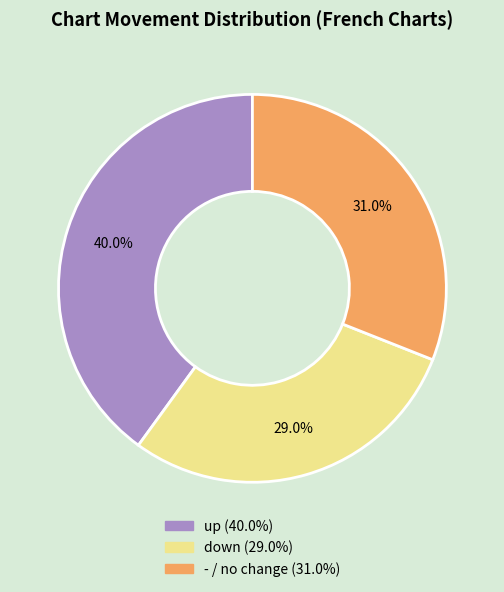

Is it true that - is 31% of the pie?

True